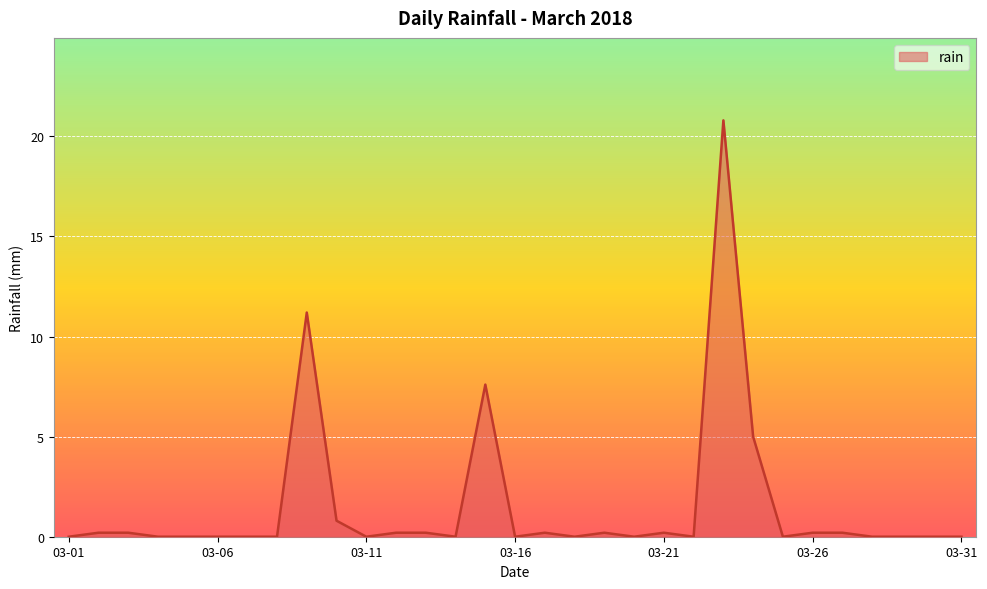

Reading left to right, transcribe all the data shown in this chart.

0.0	0.2	0.2	0.0	0.0	0.0	0.0	0.0	11.2	0.8	0.0	0.2	0.2	0.0	7.6	0.0	0.2	0.0	0.2	0.0	0.2	0.0	20.8	5.0	0.0	0.2	0.2	0.0	0.0	0.0	0.0